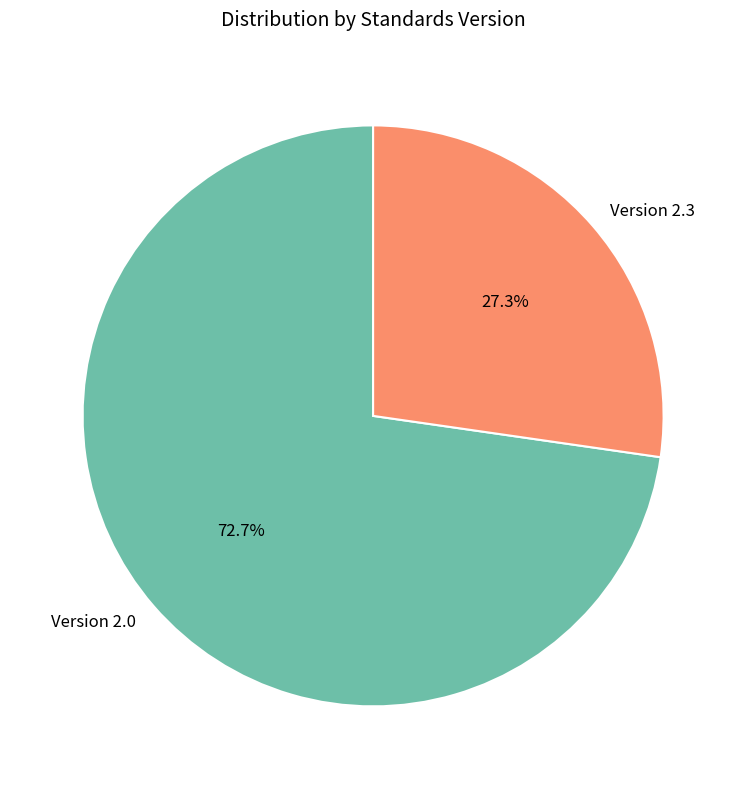

Which category has the smallest portion of the pie?

Version 2.3